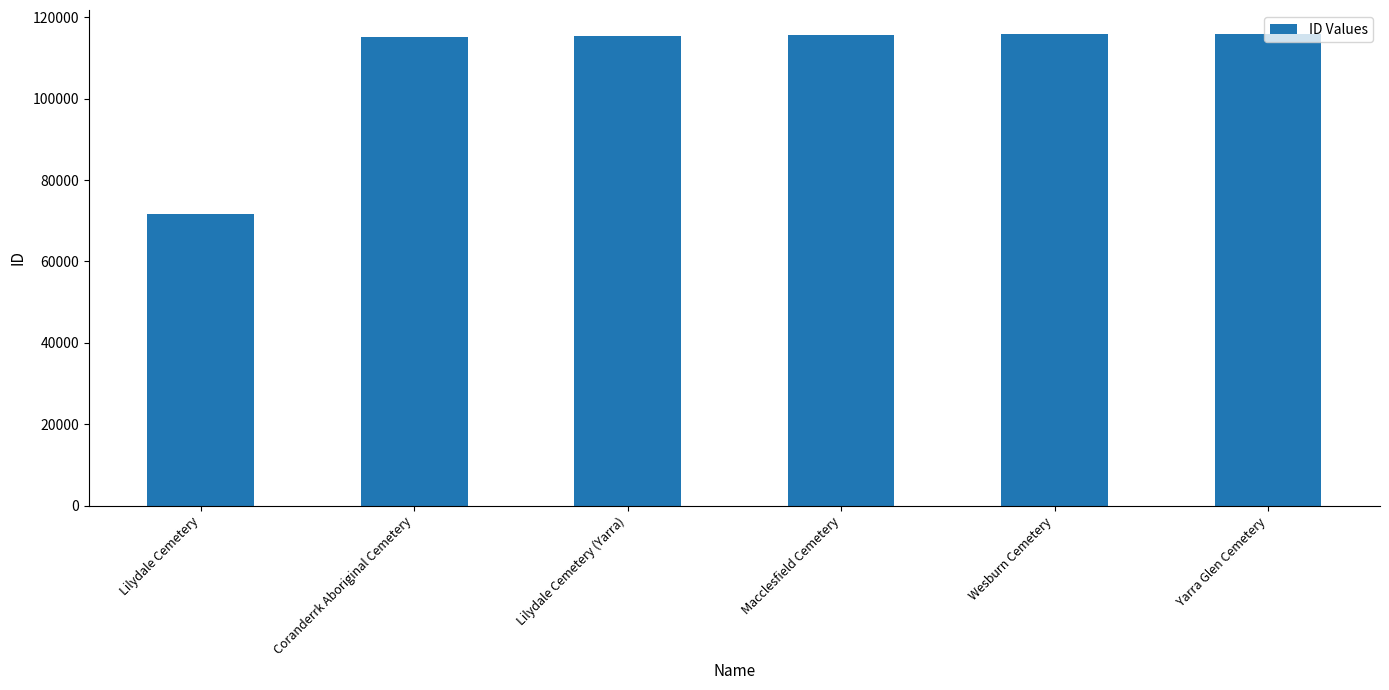

How many values are below 115627?

3